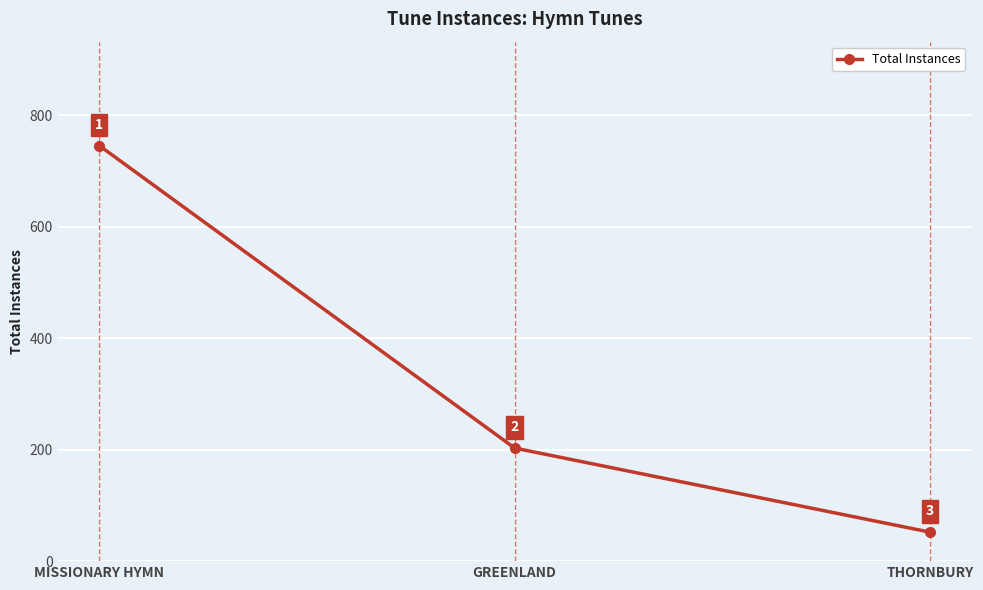

The chart shows a value of 987 at MISSIONARY HYMN. True or false?

False